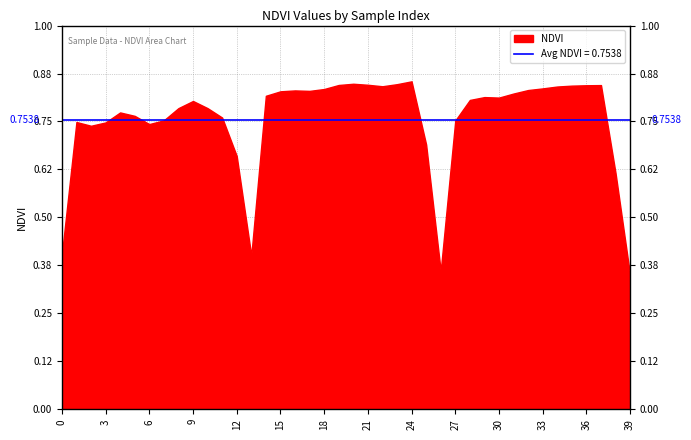

Between 12 and 17, which is larger?

17